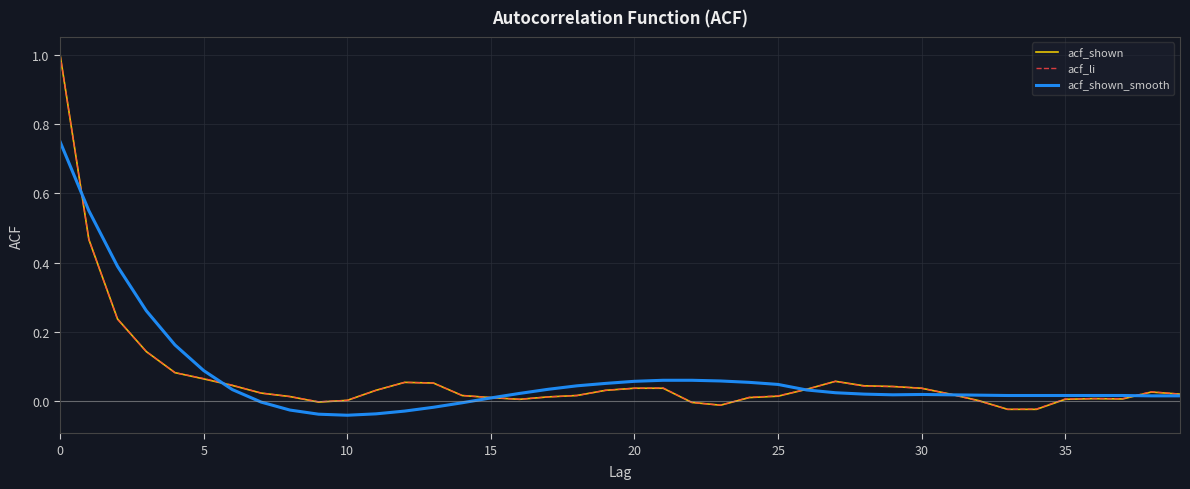

What are all the series names shown in the legend?

acf_shown, acf_li, acf_shown_smooth